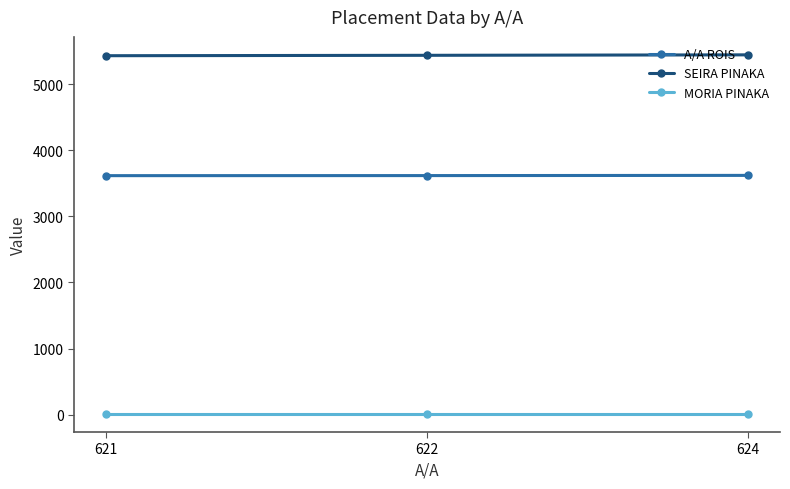

What is the value of the MORIA PINAKA point at the 1st from the left?

11.3